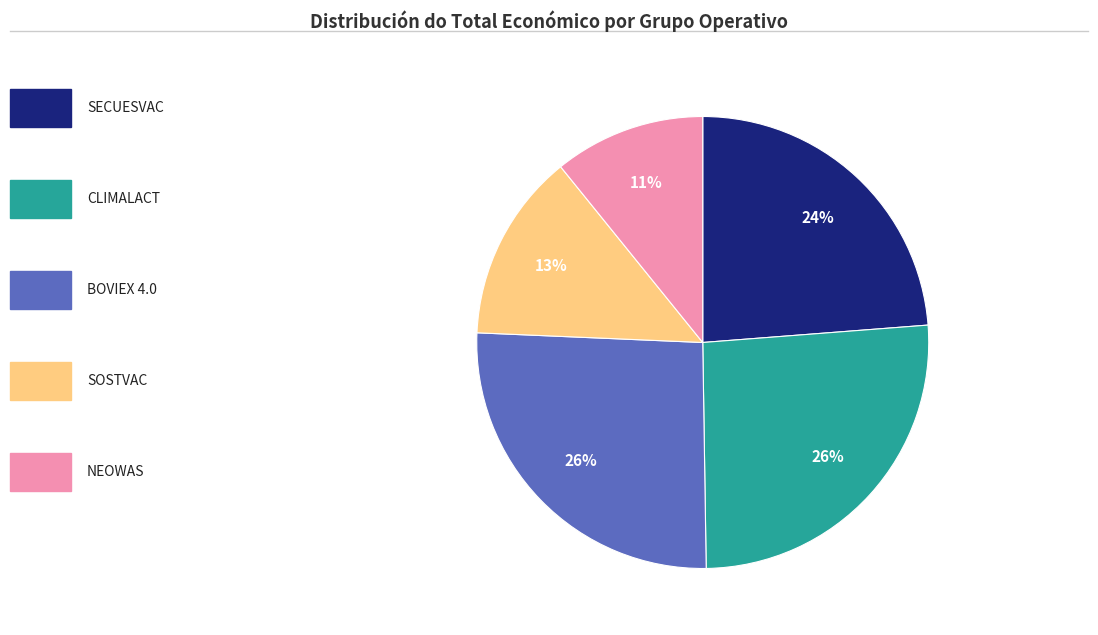

To the nearest percent, what is the difference between the largest and smallest slice percentages?

15%